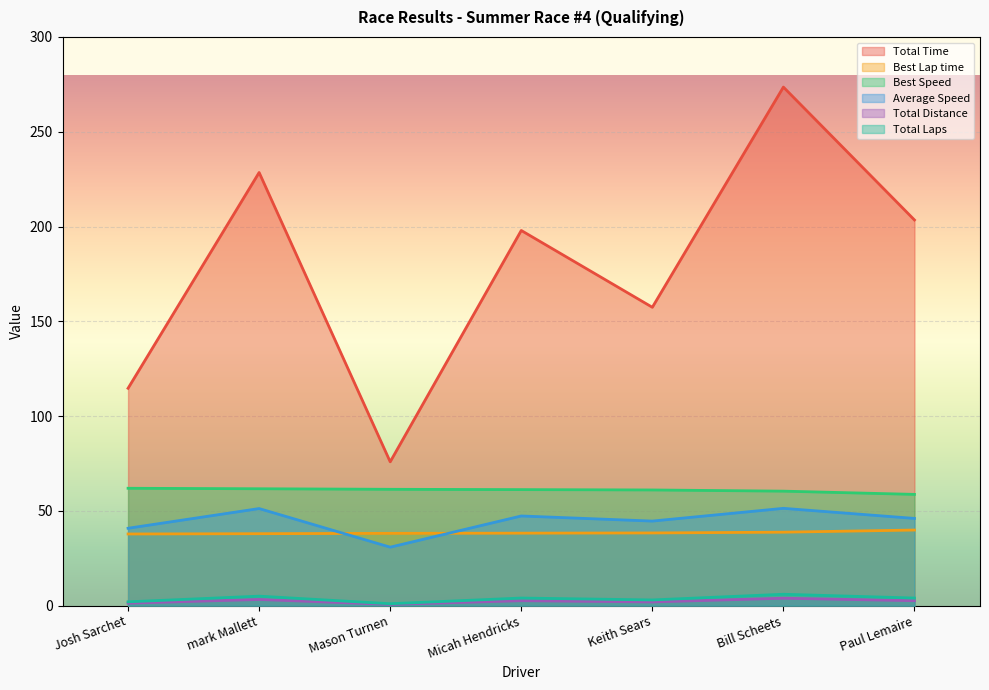

How many data points in Total Laps are less than 3?

5